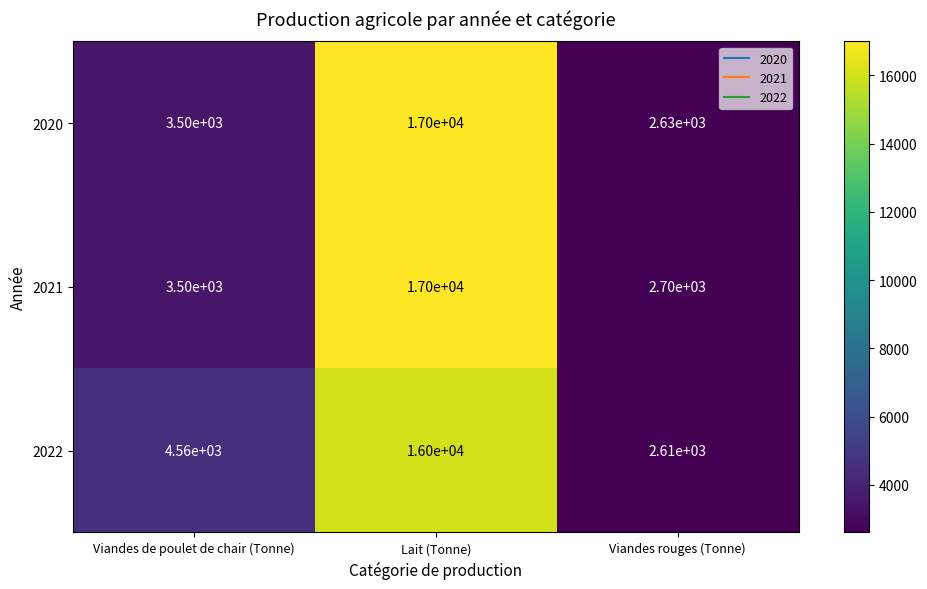

True or false: 2022 has a value of 1256 at Viandes de poulet de chair (Tonne).

False